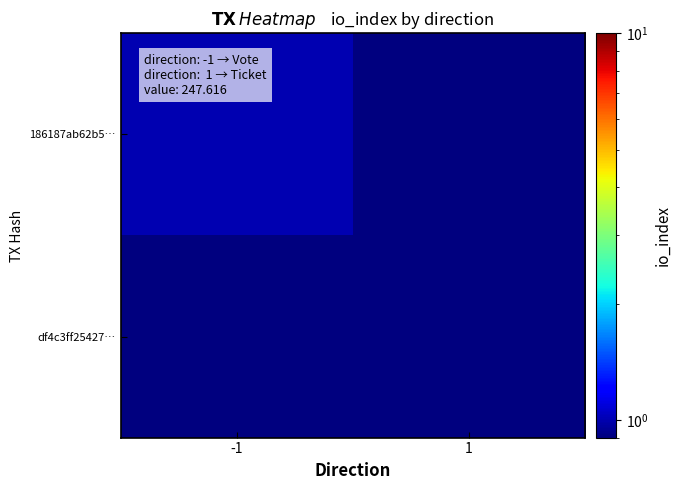

At how many categories does at least one series exceed 0?

2